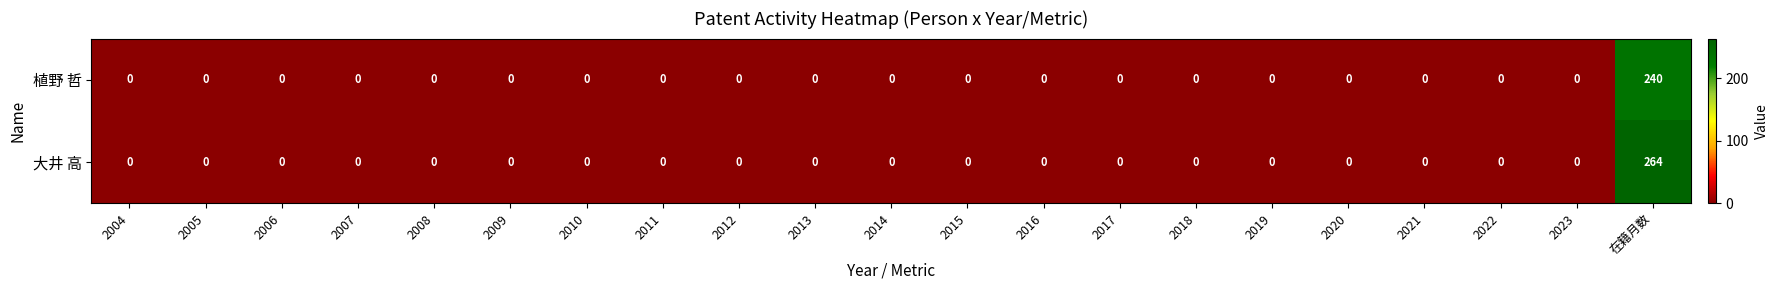

List the series in order of their overall mean, highest first.

大井 高, 植野 哲